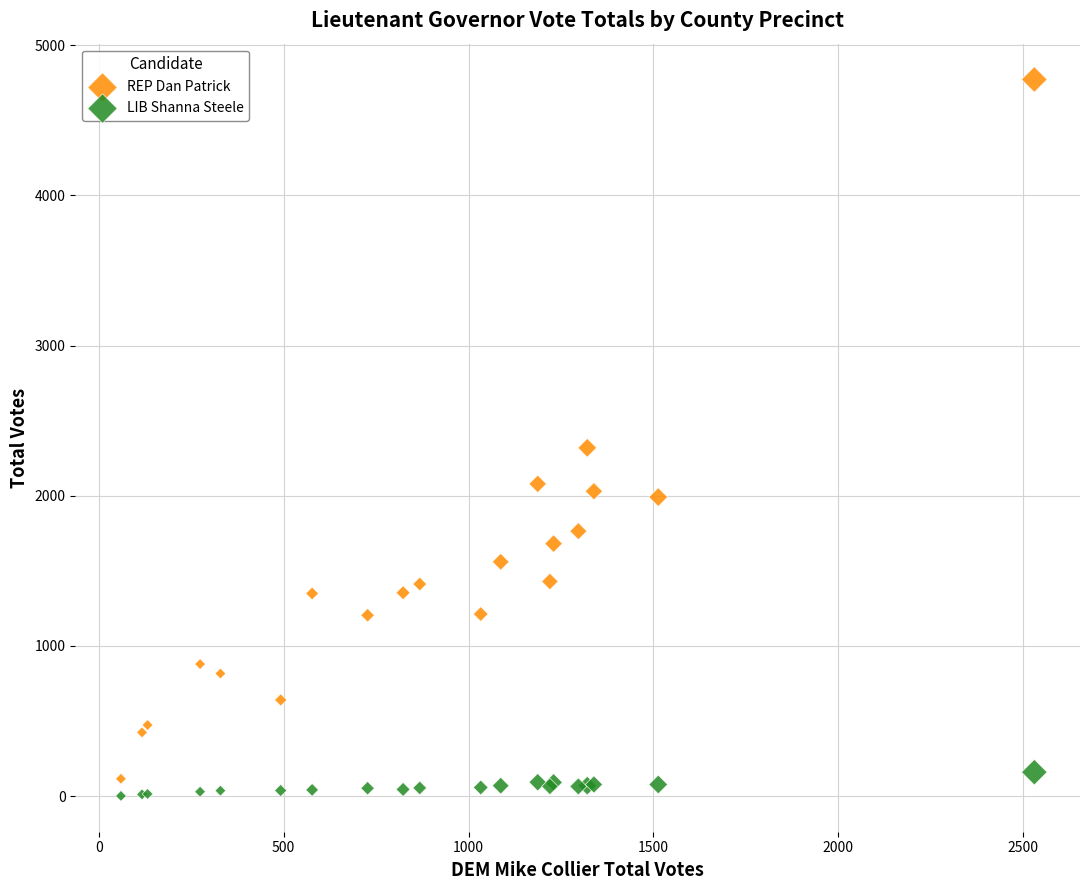

Which series contains the lowest Y value?

LIB Shanna Steele